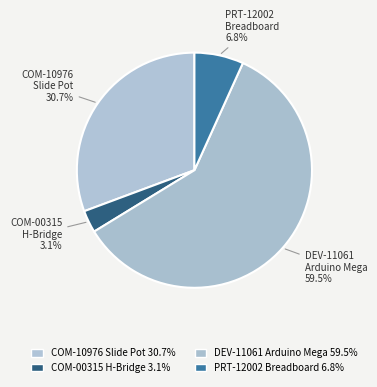

Does any single category account for the majority?

Yes